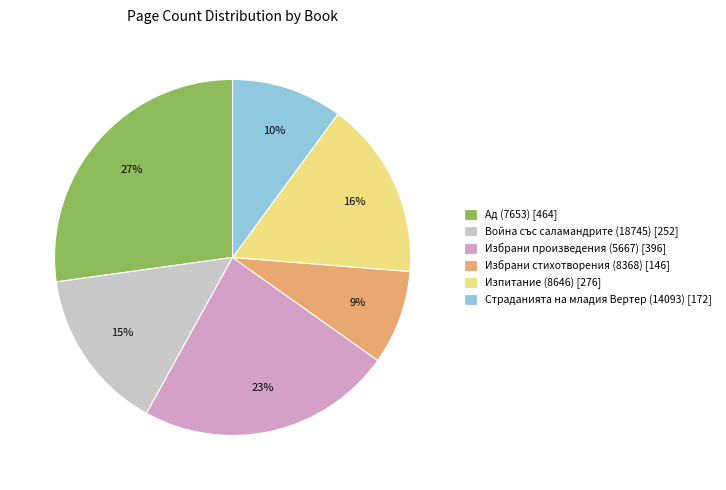

Rank the categories by value from lowest to highest.

Избрани стихотворения (8368), Страданията на младия Вертер (14093), Война със саламандрите (18745), Изпитание (8646), Избрани произведения (5667), Ад (7653)